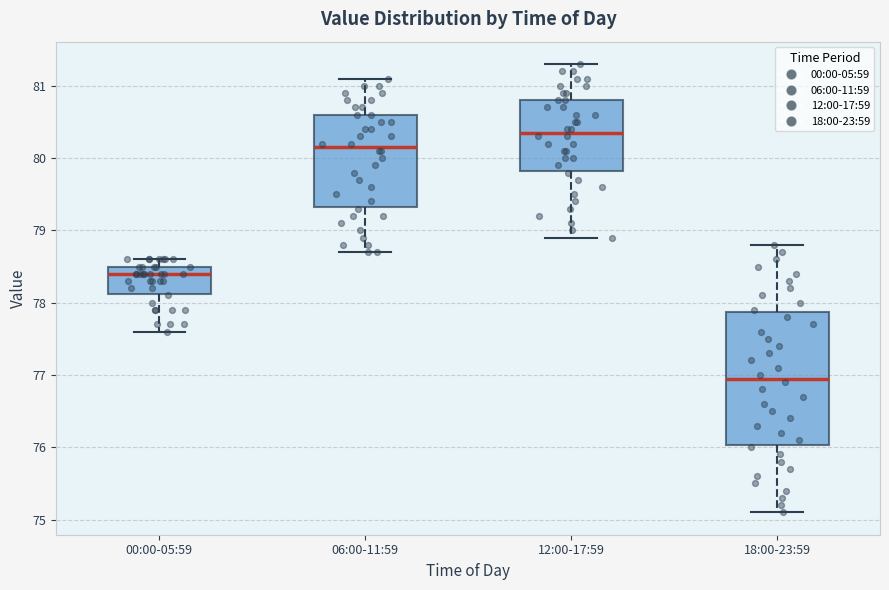

Which box is the tallest, from its lower edge to its upper edge?

18:00-23:59